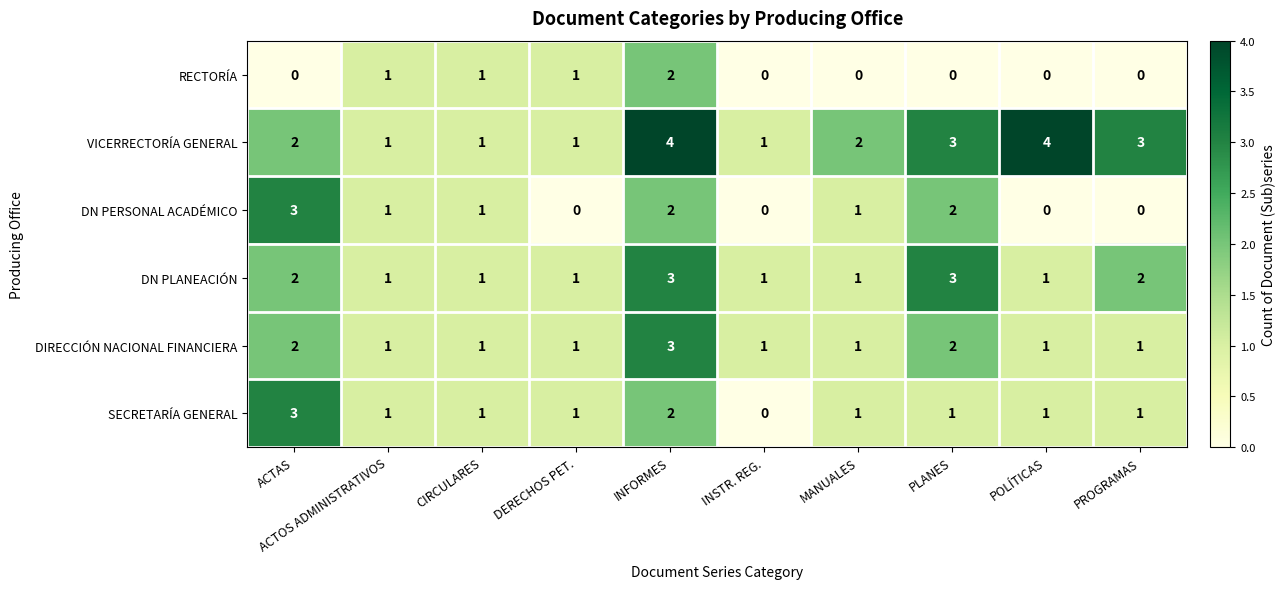

What is the sum of the VICERRECTORÍA GENERAL values at INFORMES and CIRCULARES?

5